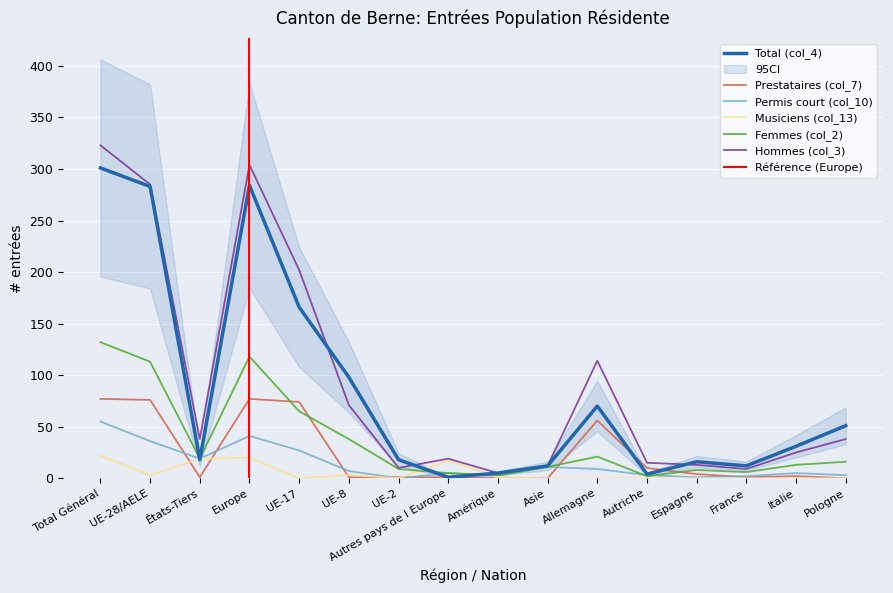

What is the approximate value of Total (col_4) at Allemagne, to the nearest 5?

70